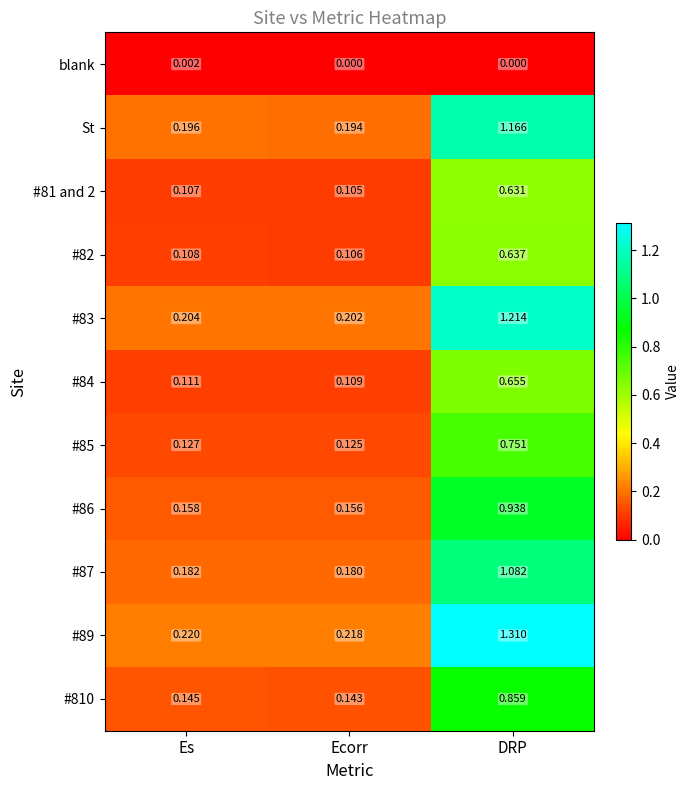

Is the value of #85 at DRP greater than the value of #89 at DRP?

No